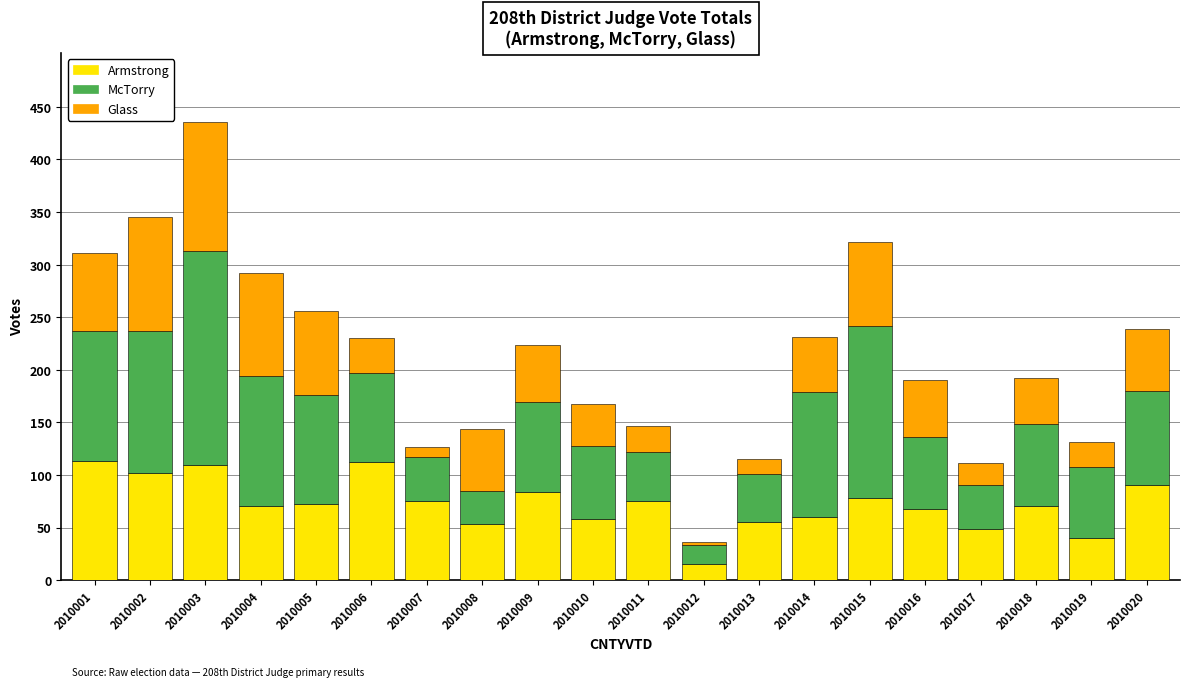

How many categories are shown in the chart?

20